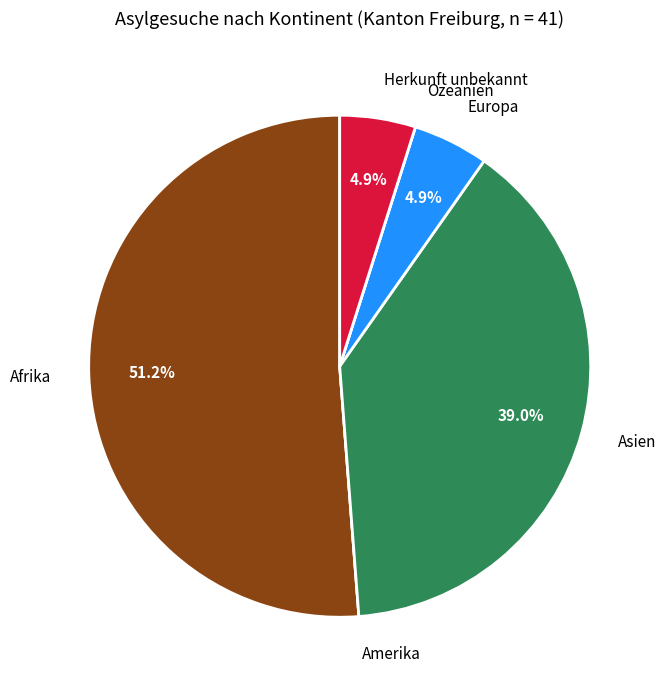

Is there a majority slice in this chart?

Yes